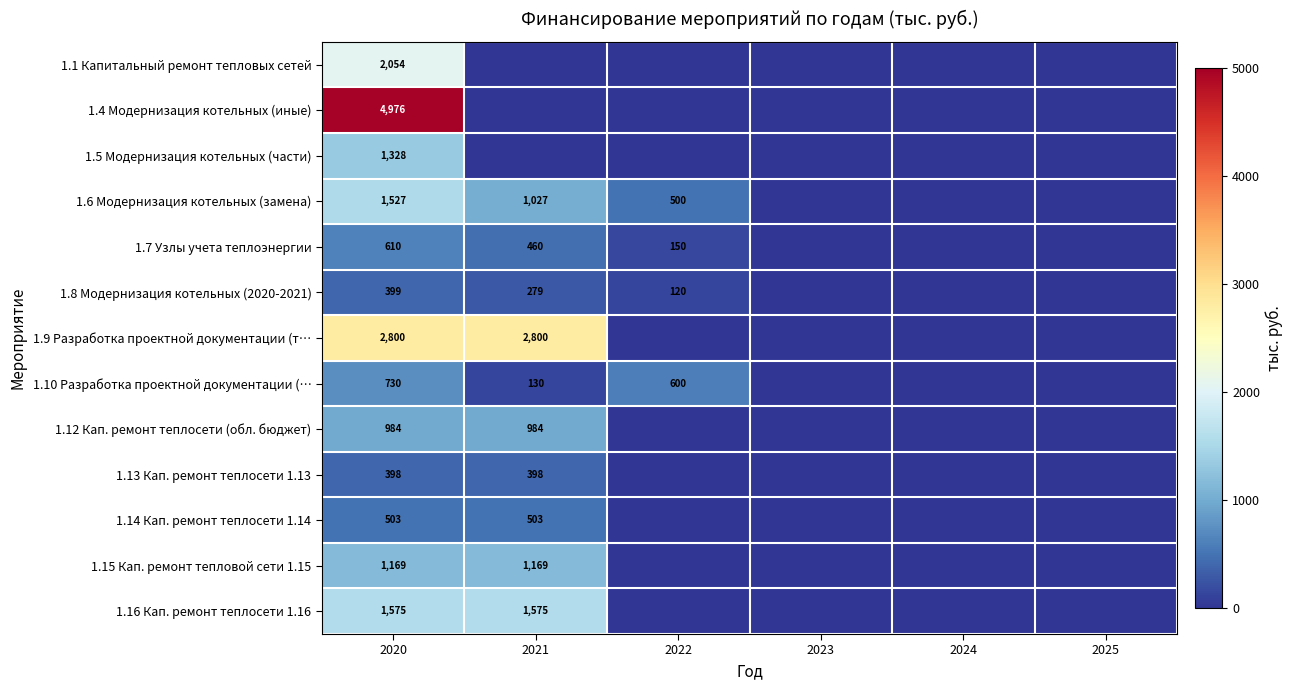

True or false: 1.6 Модернизация котельных (замена) has a value of 274 at 2022.

False